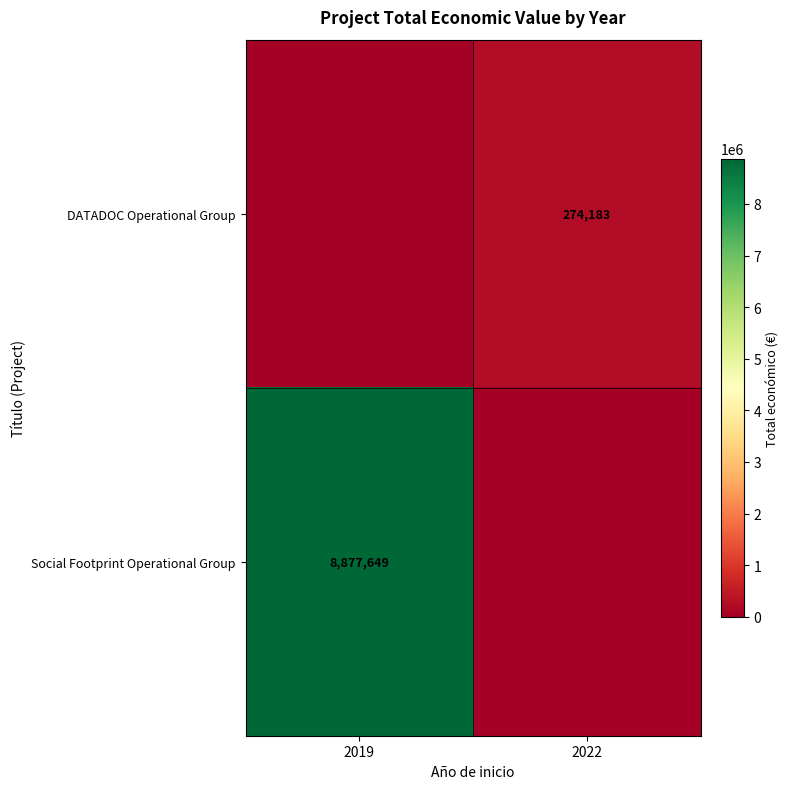

Between 2019 and 2022, which is larger?

2022